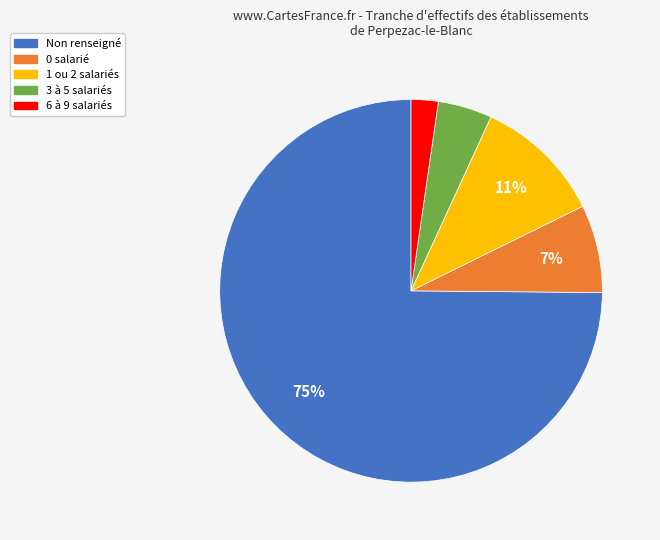

To the nearest percent, what is the difference between the largest and smallest slice percentages?

73%